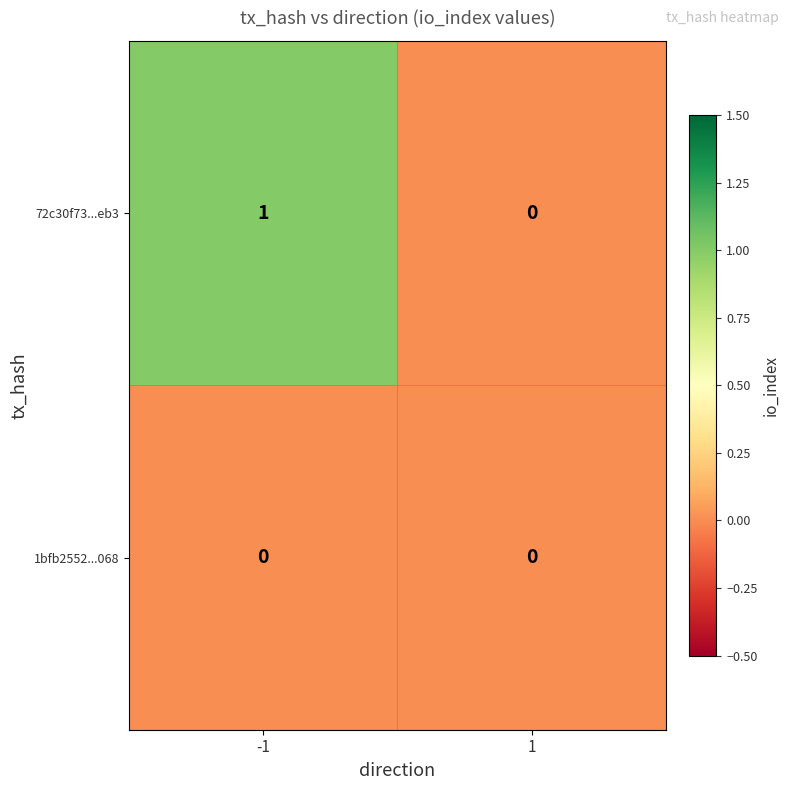

Reading left to right, extract all data points from this chart.

72c30f73...eb3: 1	0
1bfb2552...068: 0	0